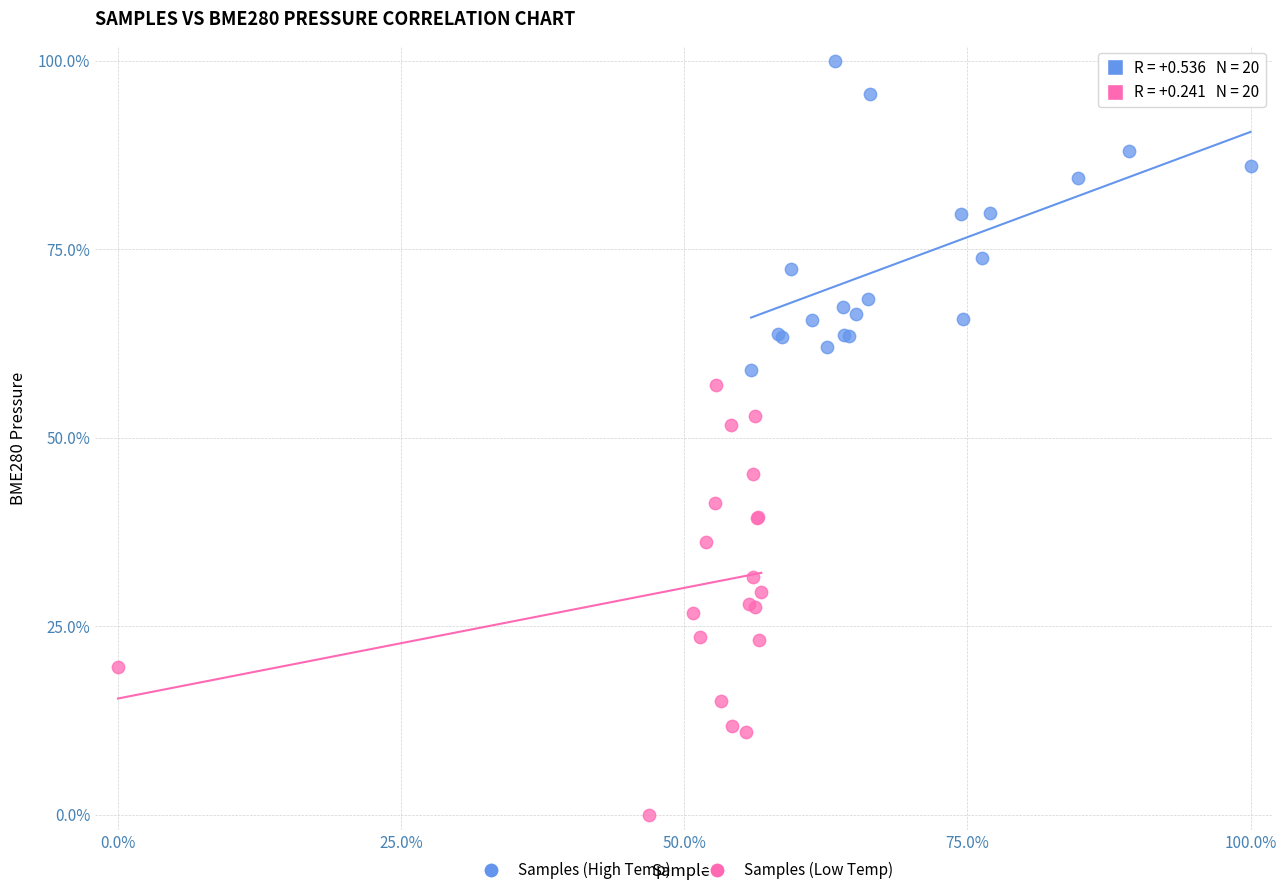

What are all the series names shown in the legend?

Samples (High Temp), Samples (Low Temp)